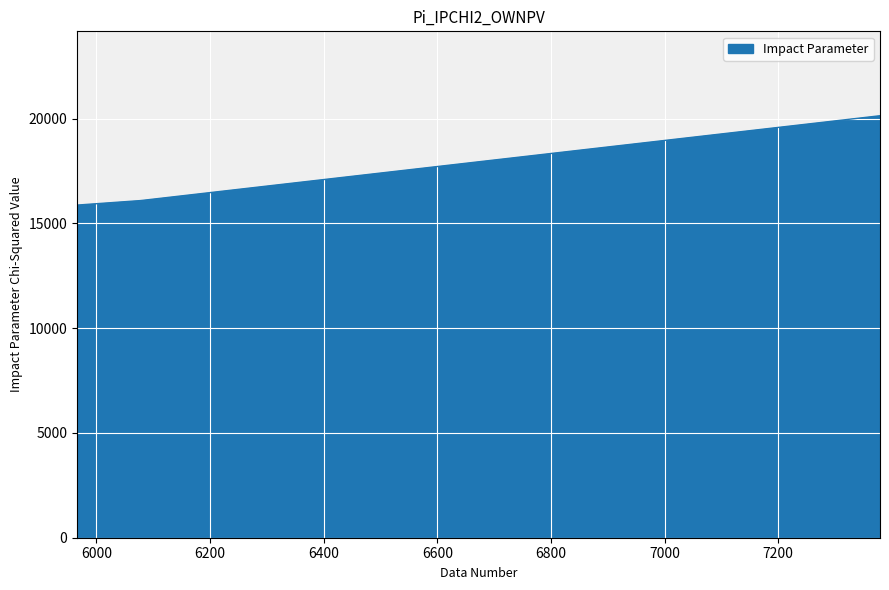

Which label corresponds to the largest value in the chart?

7379